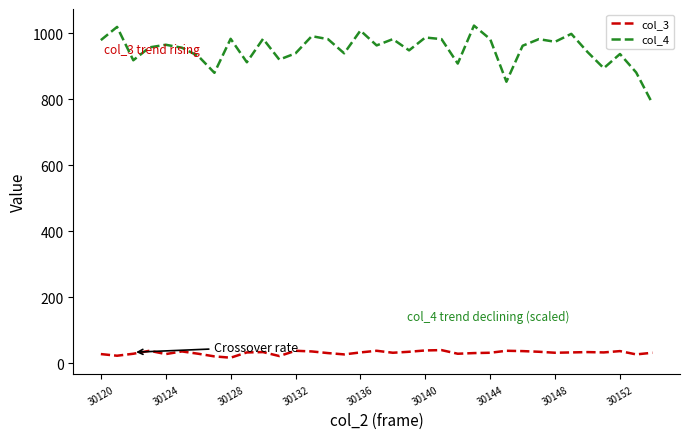

Which series has the largest total across all categories?

col_4